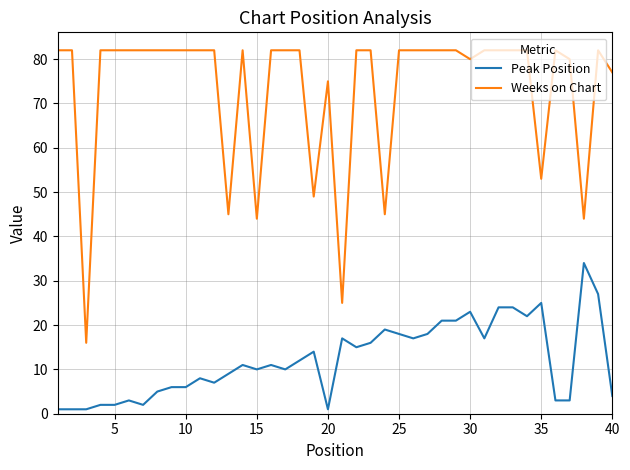

What is the maximum value for Peak Position?

34